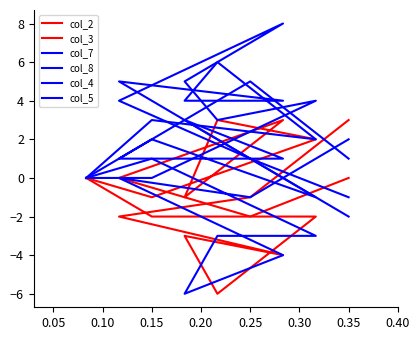

List the series in order of their peak value, lowest first.

col_5, col_2, col_3, col_8, col_4, col_7